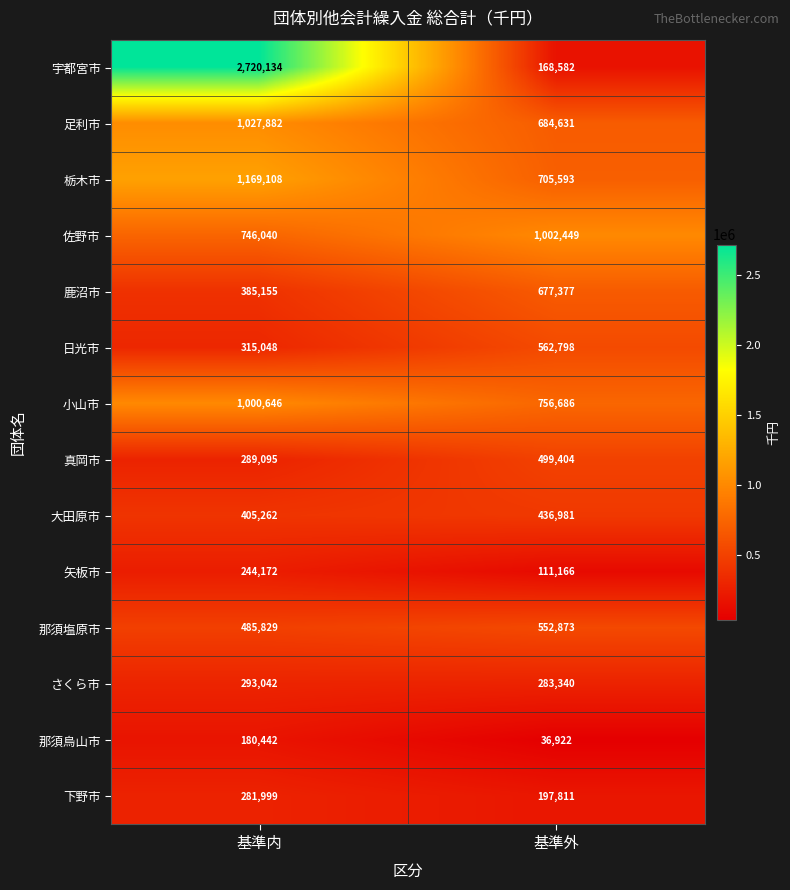

What is the sum of all 那須烏山市 values?

217364